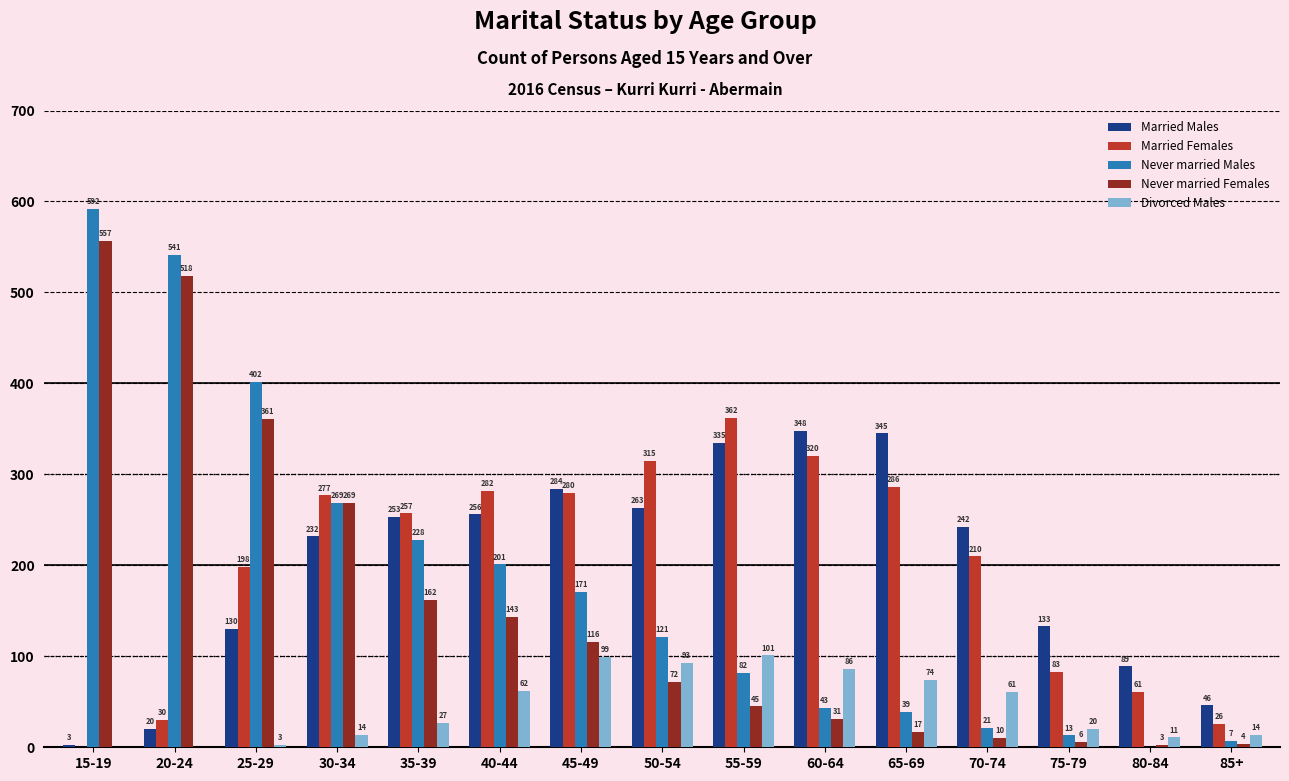

What is the maximum value shown in the chart?

592